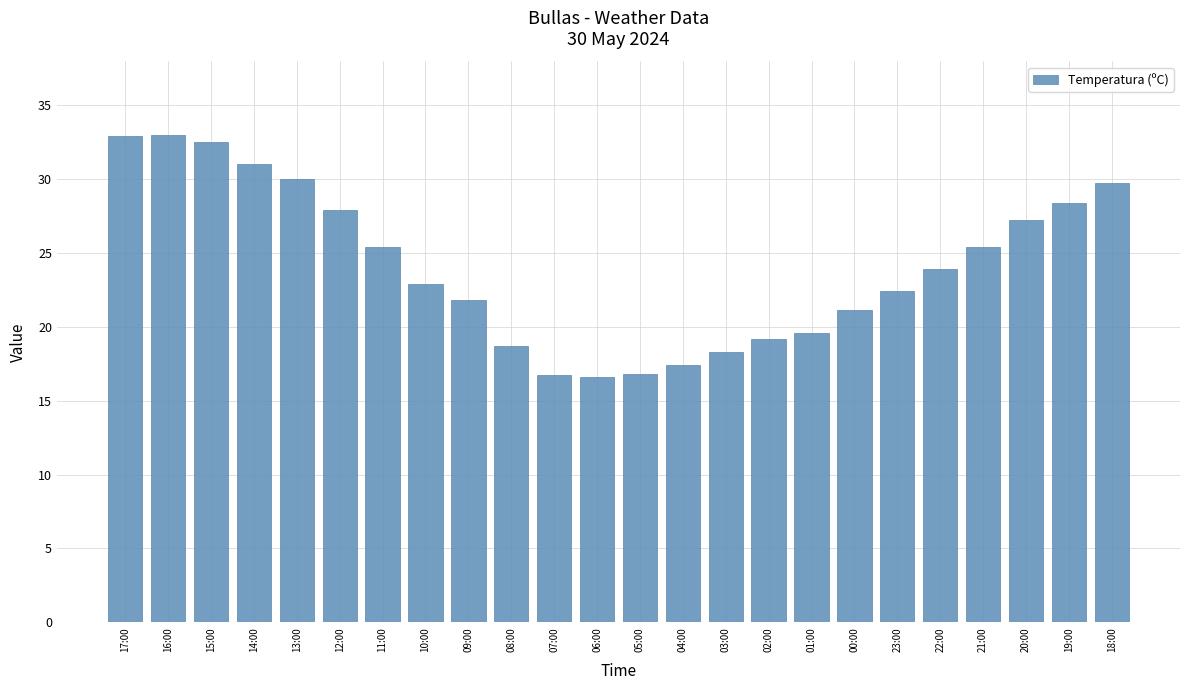

What position from the left is 12:00?

6